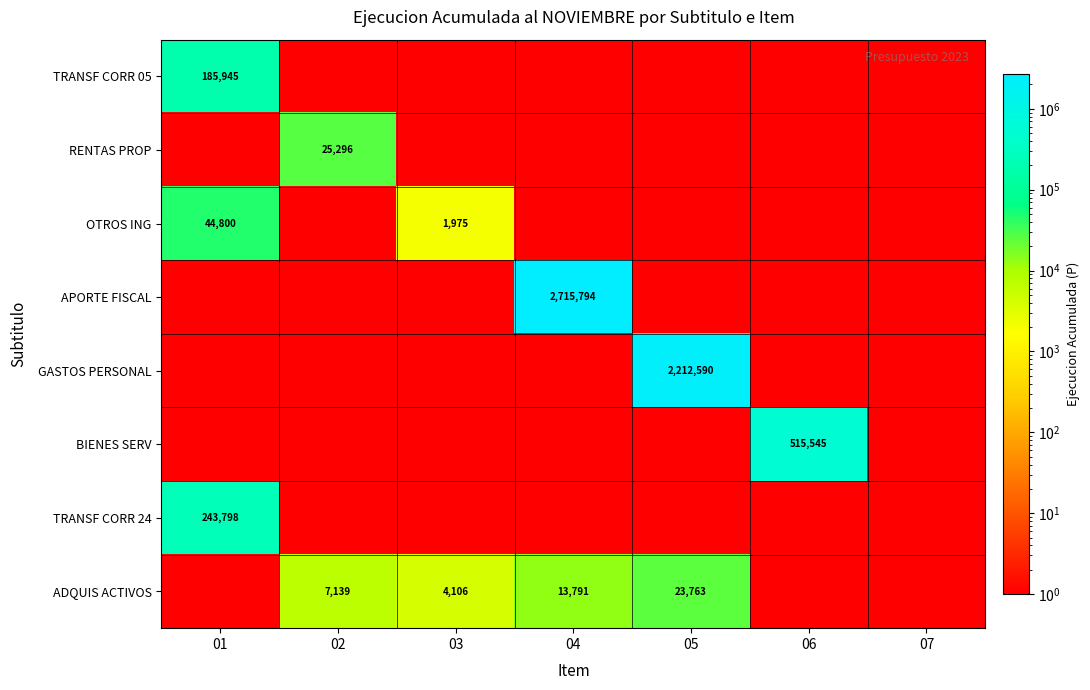

Between 02 and 04, which is larger?

02